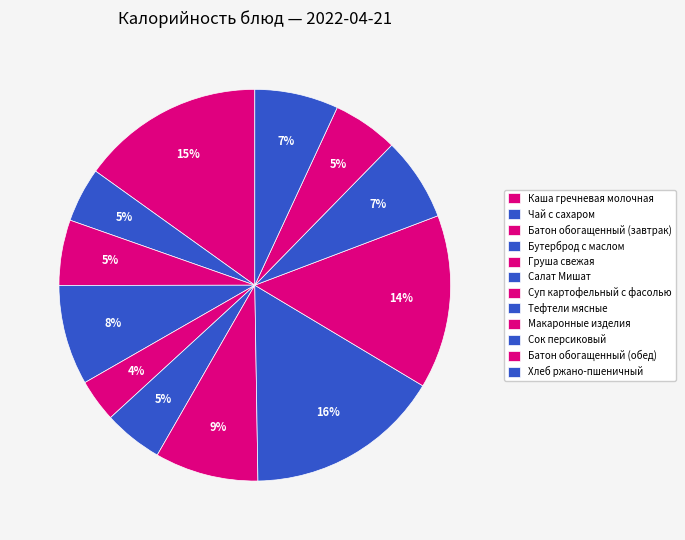

To the nearest percent, what is the average slice percentage?

8%